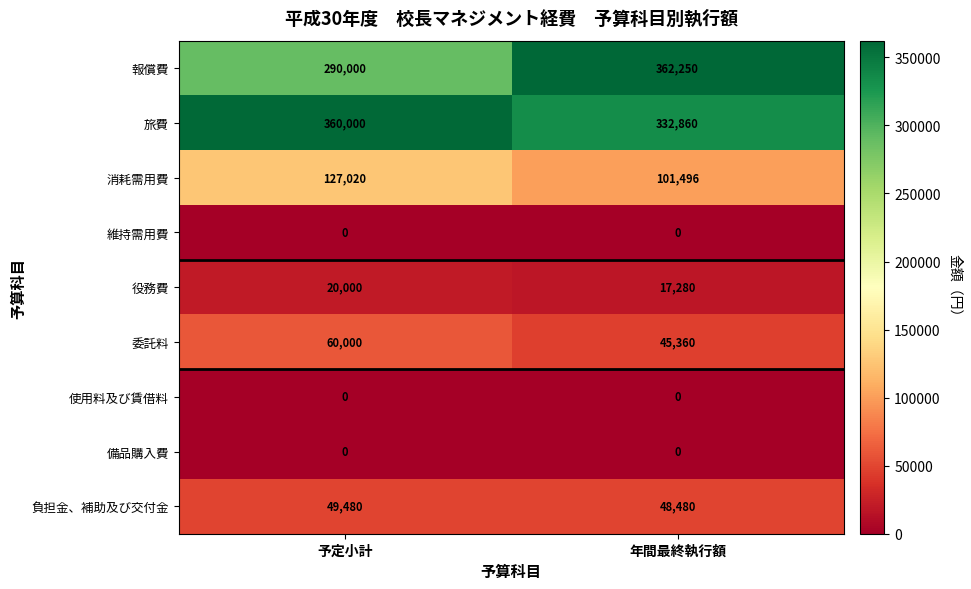

Is it true that 役務費 equals 20000 at 予定小計?

True